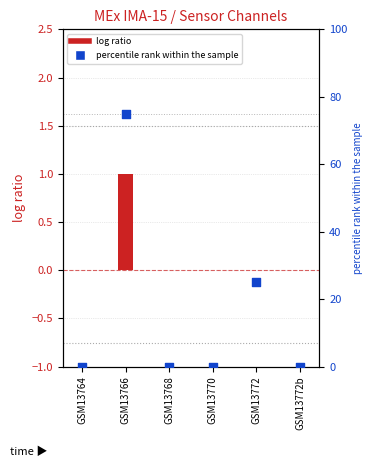

At how many categories does at least one series exceed 47?

1